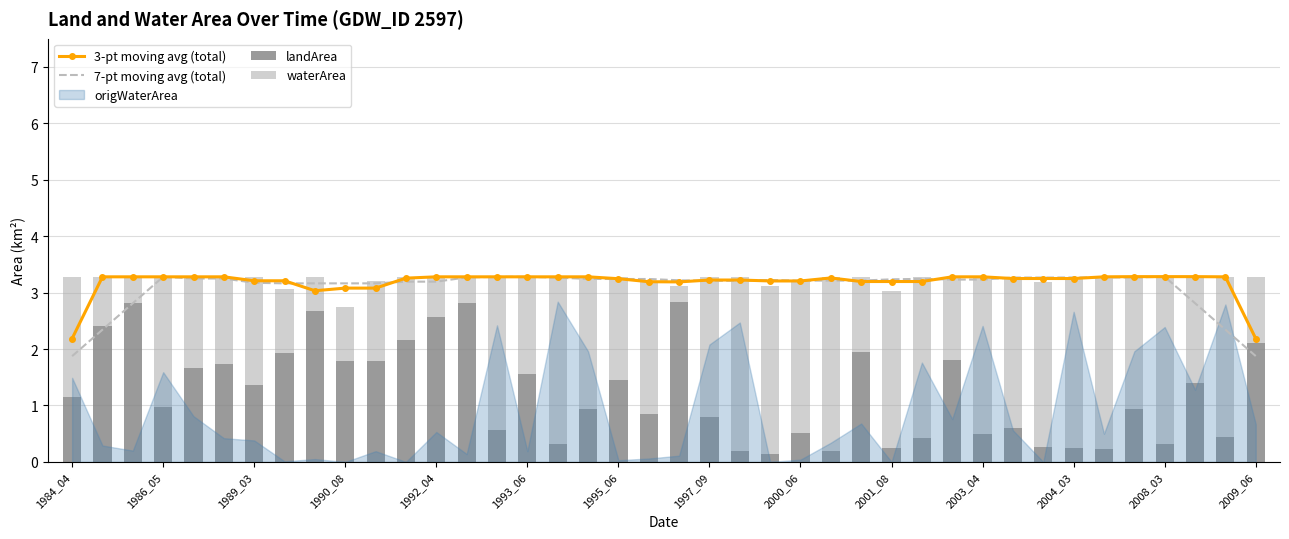

What is the spread (max minus min) of values at 14?

2.7